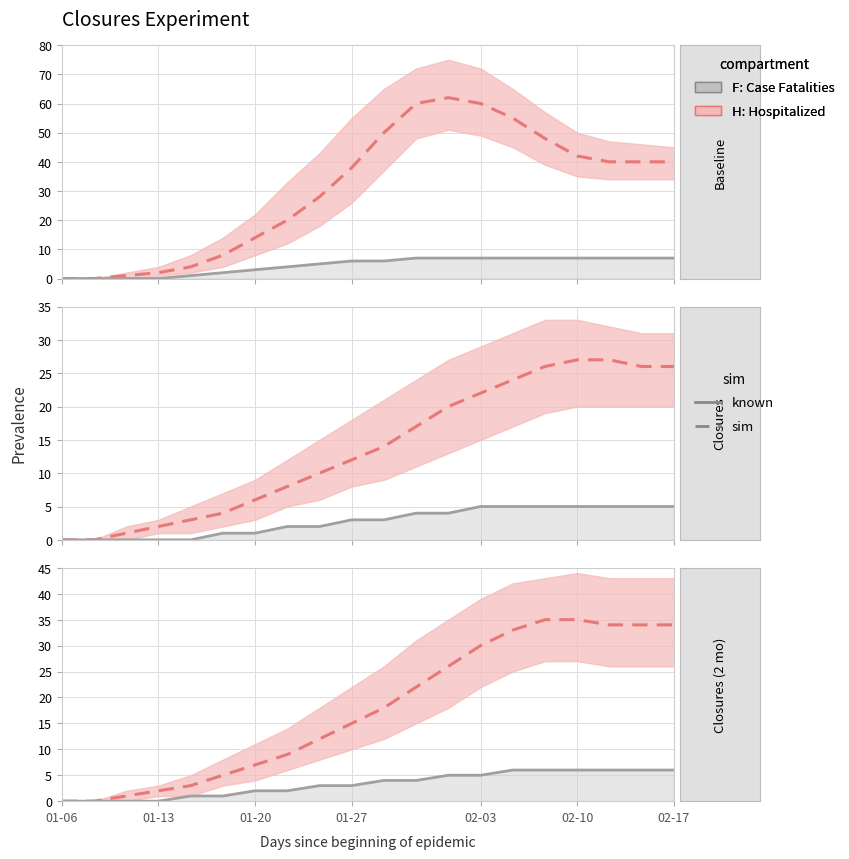

How many positive values does the H: Hospitalized series have?

18